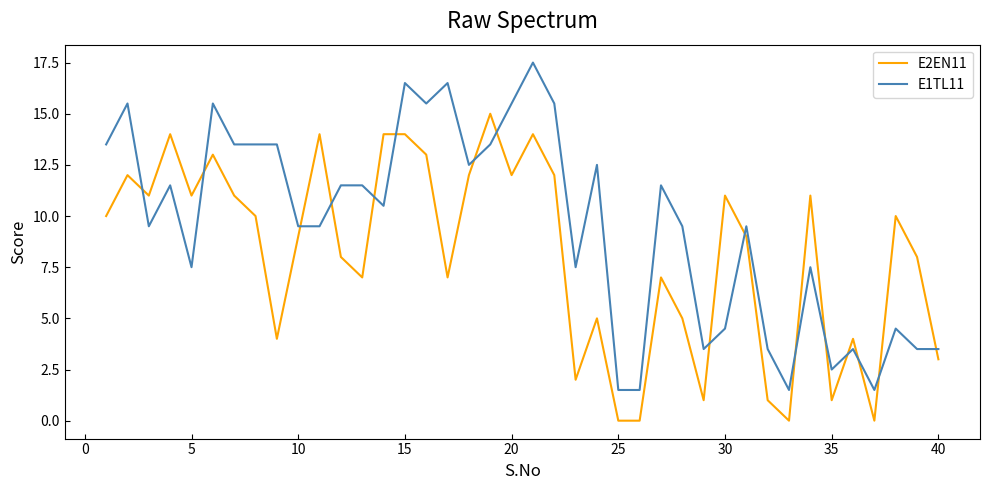

What is the sum of all E2EN11 values?

325.0